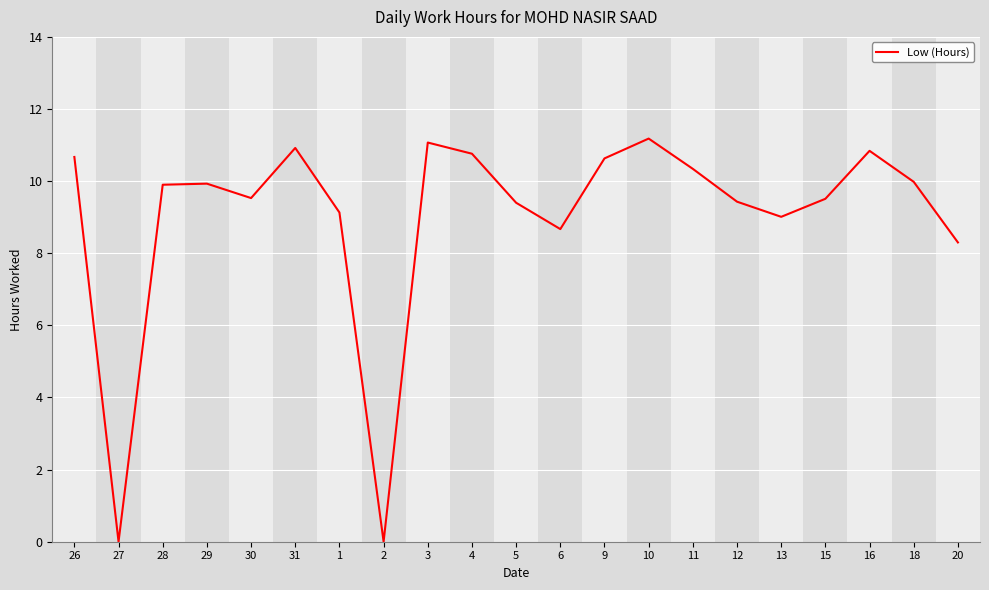

What is the difference between the values at 30 and 20?

1.2